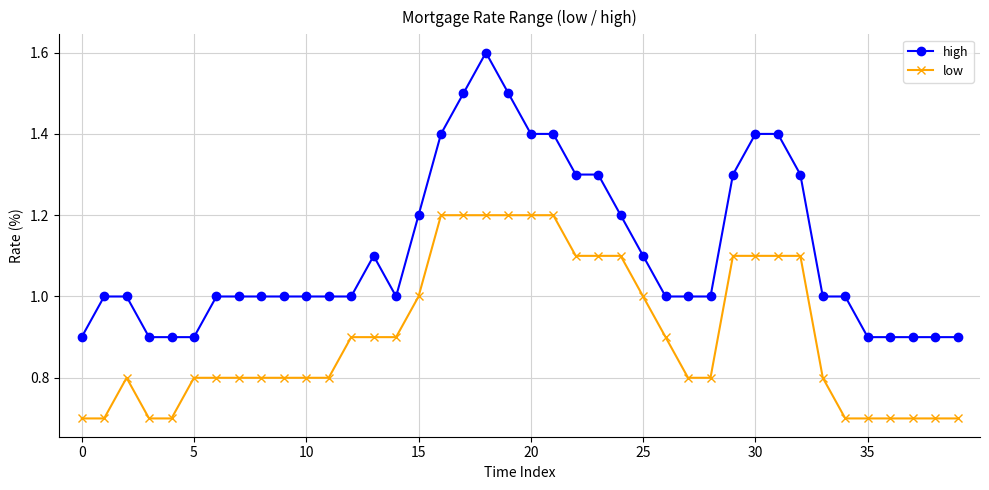

What is the minimum value for high?

0.9